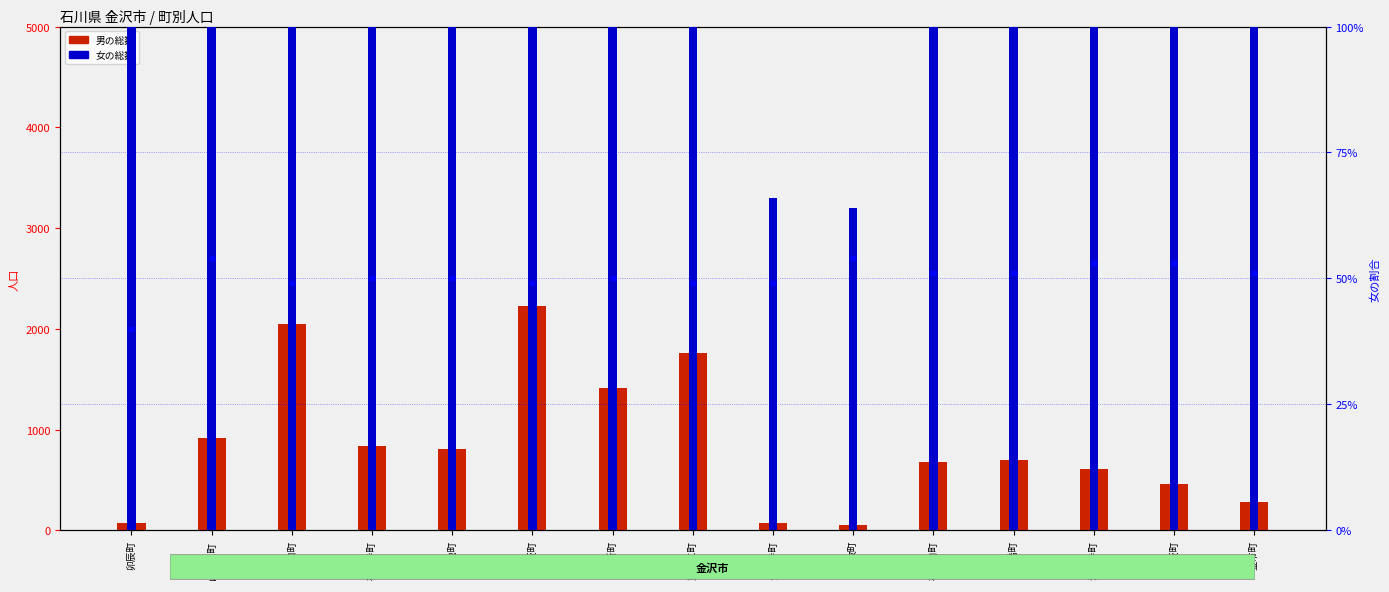

Reading left to right, list all the values displayed in this chart.

男の総数: 68	914	2049	838	808	2226	1415	1763	70	55	680	696	606	459	276
percentile rank within the sample: 40	54	49	50	50	49	50	49	49	54	51	51	53	53	51
女の総数: 101	1088	1959	851	800	2159	1416	1848	66	64	750	719	671	520	295